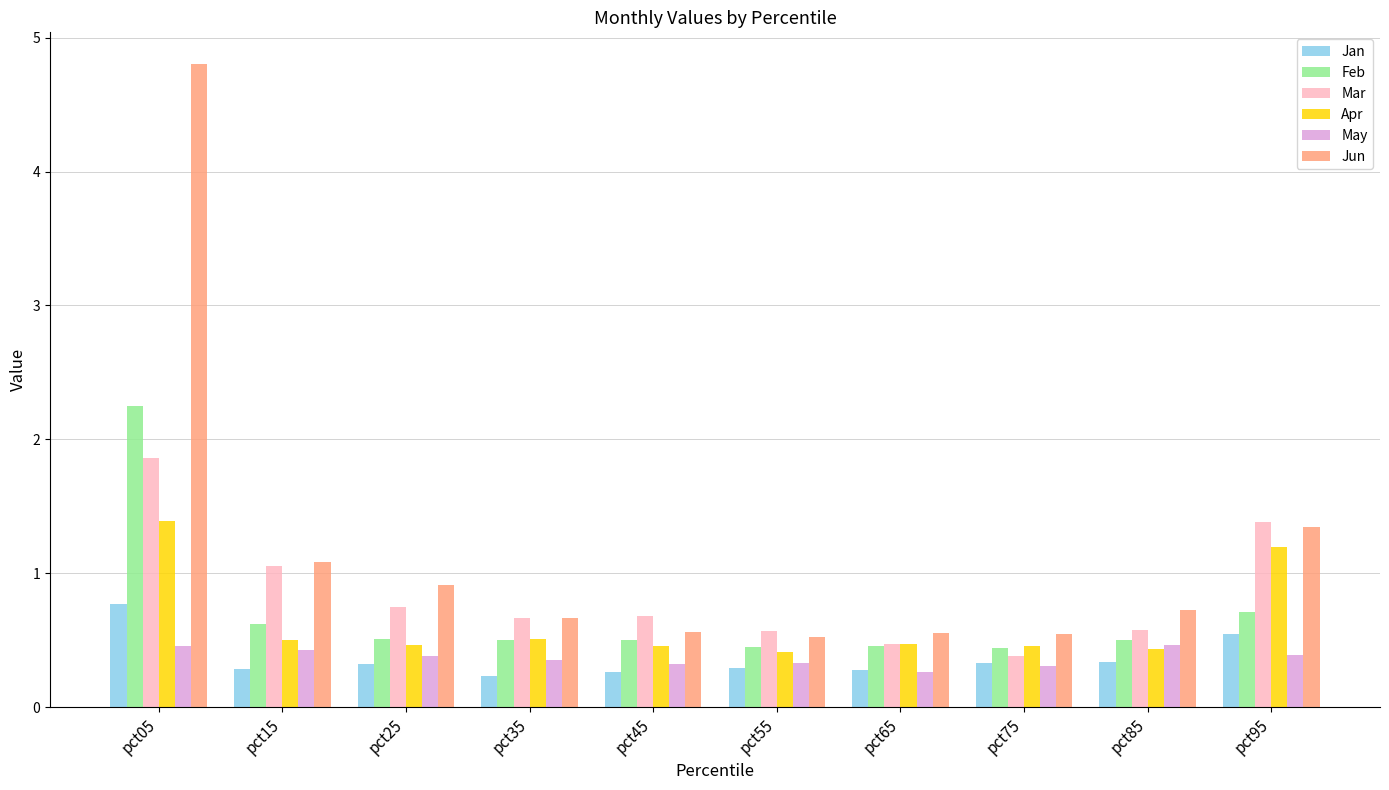

What is the value of the Jan bar at the 10th from the left?

0.6